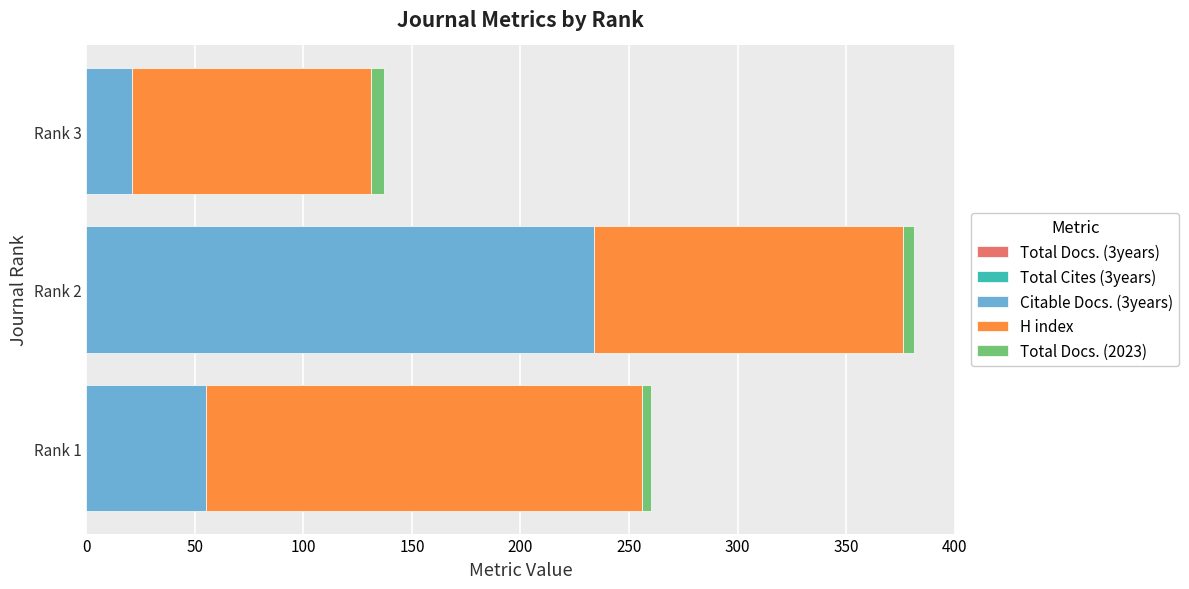

The value of Citable Docs. (3years) at Rank 1 is 55. True or false?

True